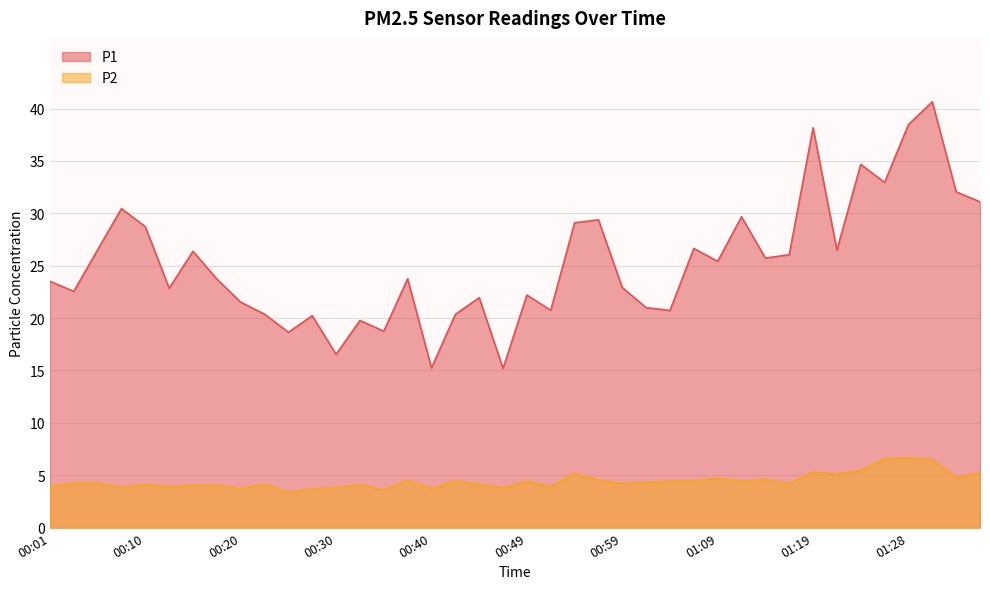

True or false: P1 and P2 intersect in this chart.

False